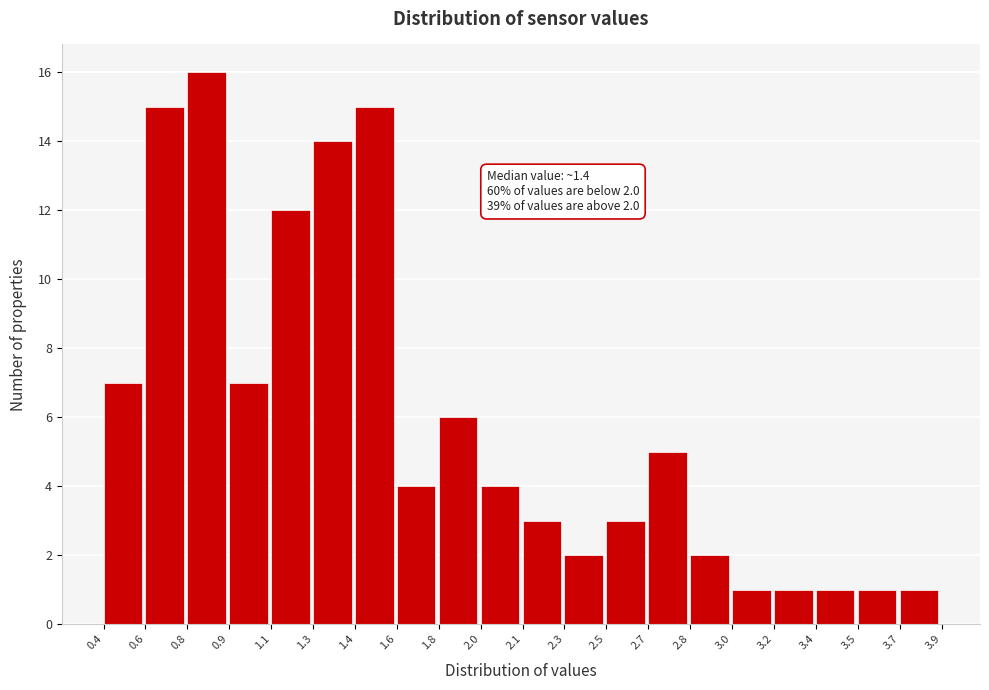

Reading left to right, what are all the values shown in this chart?

0.4=7	0.6=15	0.8=16	0.9=7	1.1=12	1.3=14	1.4=15	1.6=4	1.8=6	2.0=4	2.1=3	2.3=2	2.5=3	2.7=5	2.8=2	3.0=1	3.2=1	3.4=1	3.5=1	3.7=1